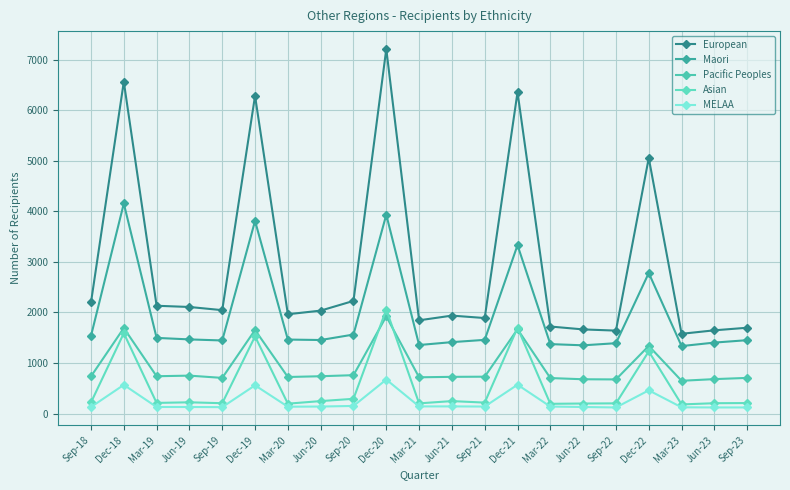

Which series has the largest total across all categories?

European